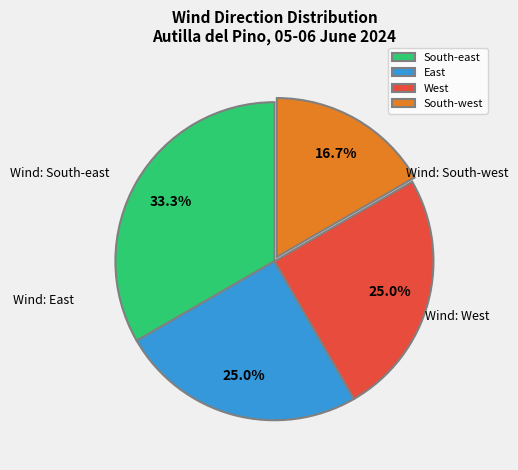

How many segments does this pie chart have?

4